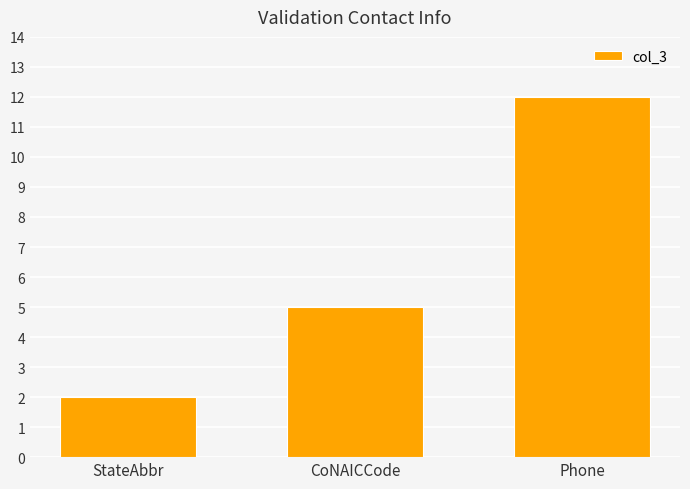

The chart shows a value of 2 at StateAbbr. True or false?

True